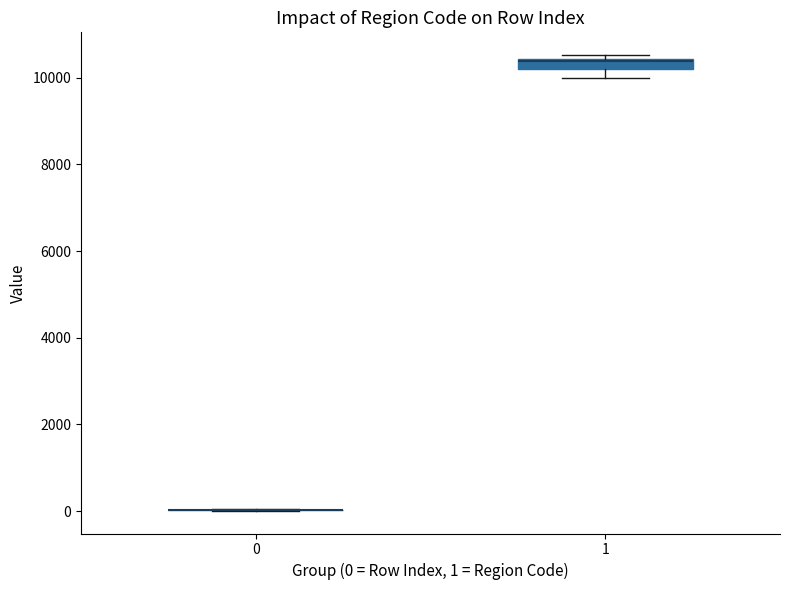

Which box is the tallest, from its lower edge to its upper edge?

1